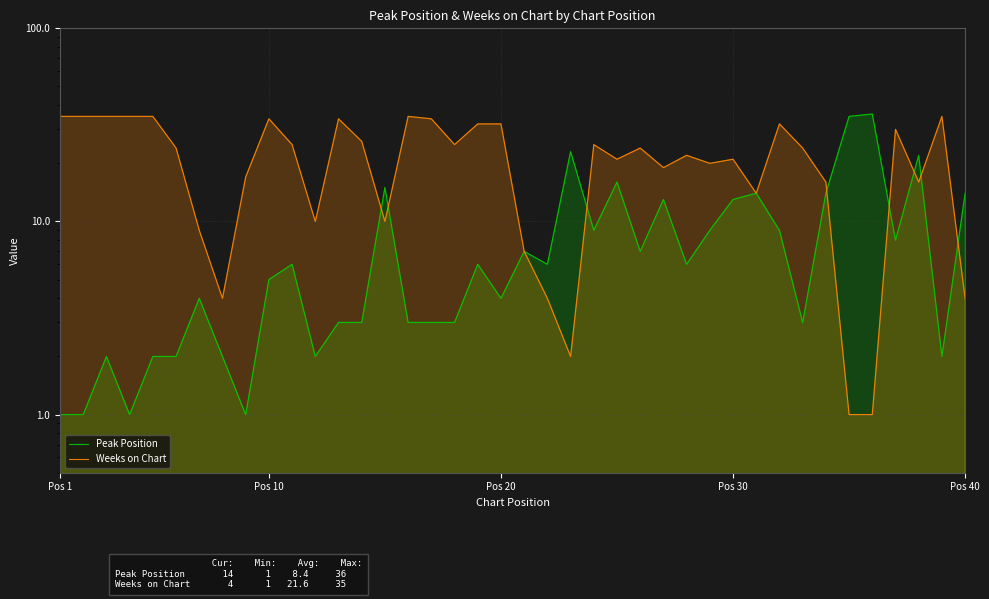

True or false: Weeks on Chart has more than 2 interior local peaks.

True